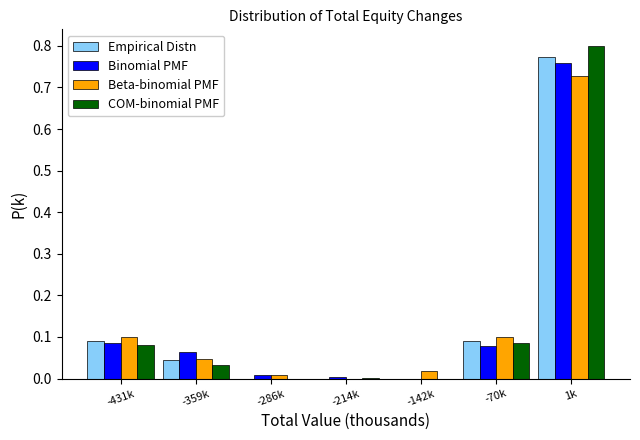

The value of Binomial PMF at 1k is 0.8. True or false?

True